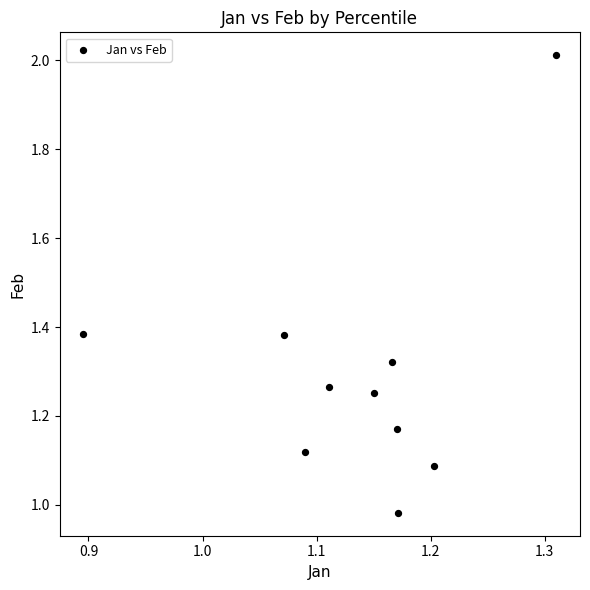

What is the range of X values (max minus min)?

0.4